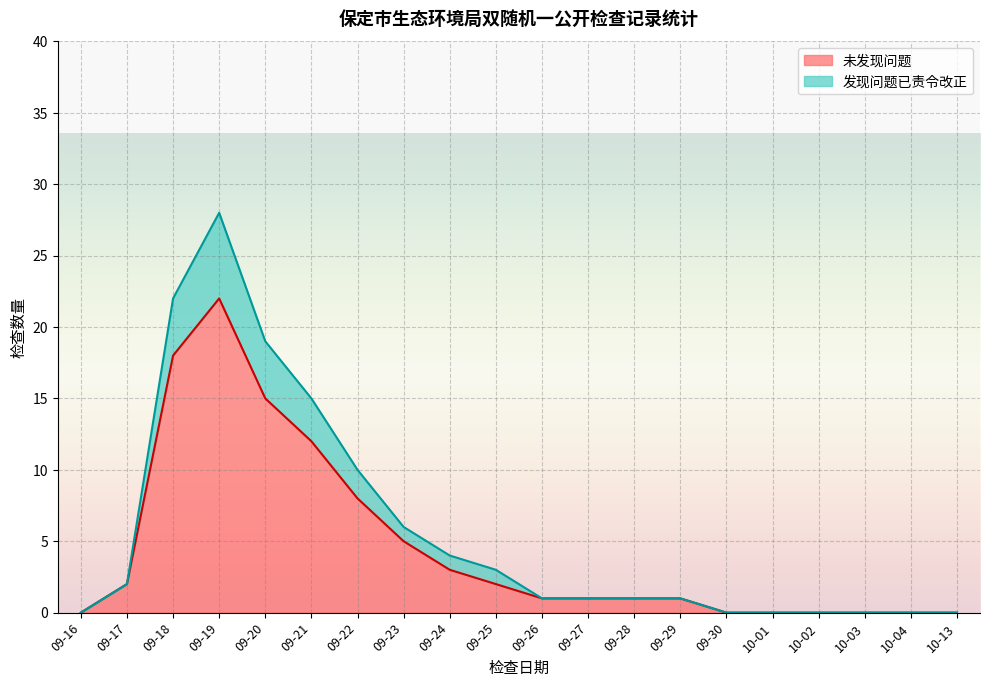

What is the difference between the second highest and minimum values in the 发现问题已责令改正 series?

22